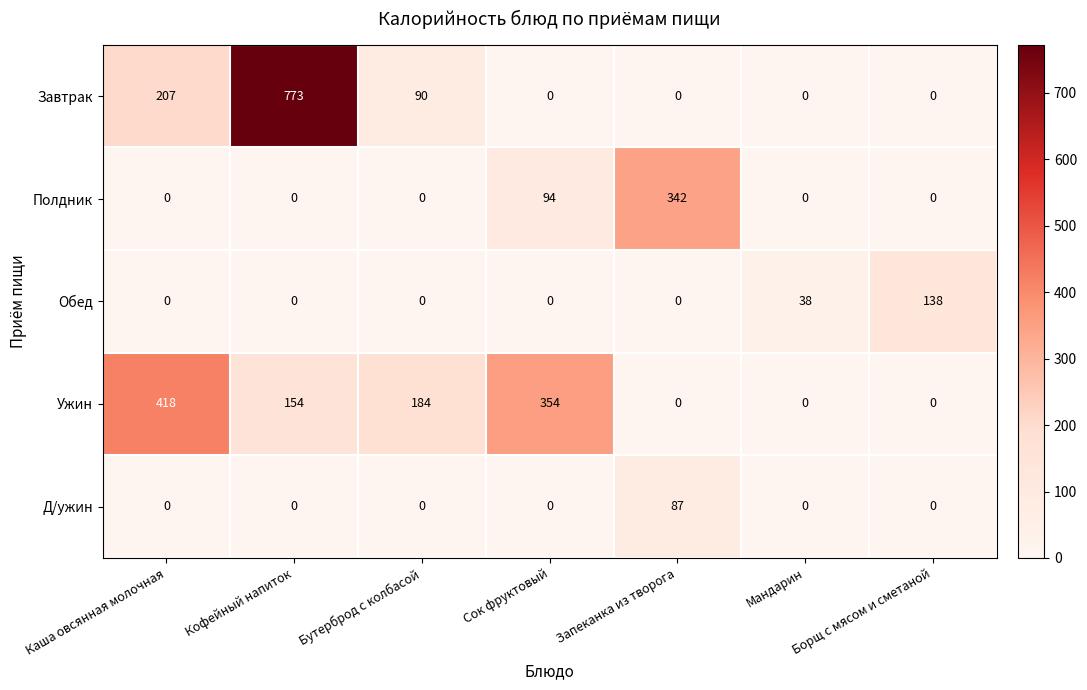

Which series has the largest range (max minus min)?

Завтрак